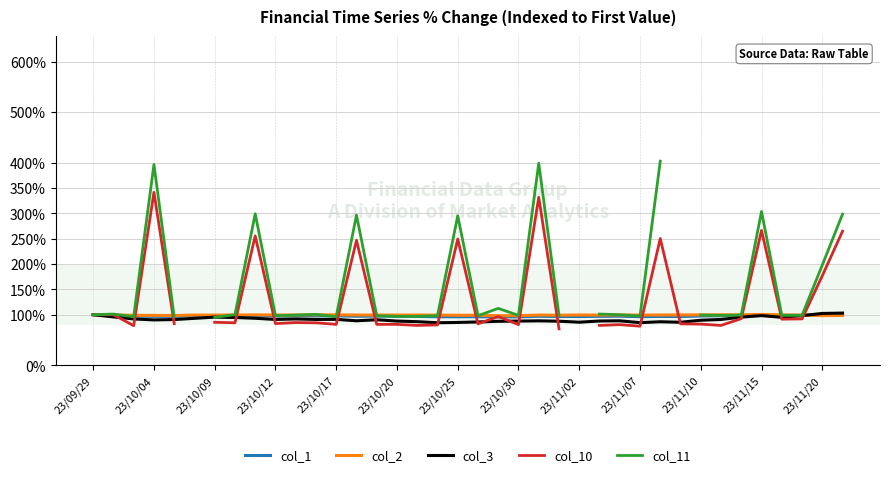

The col_3 series shows 116.6 at 25. True or false?

False